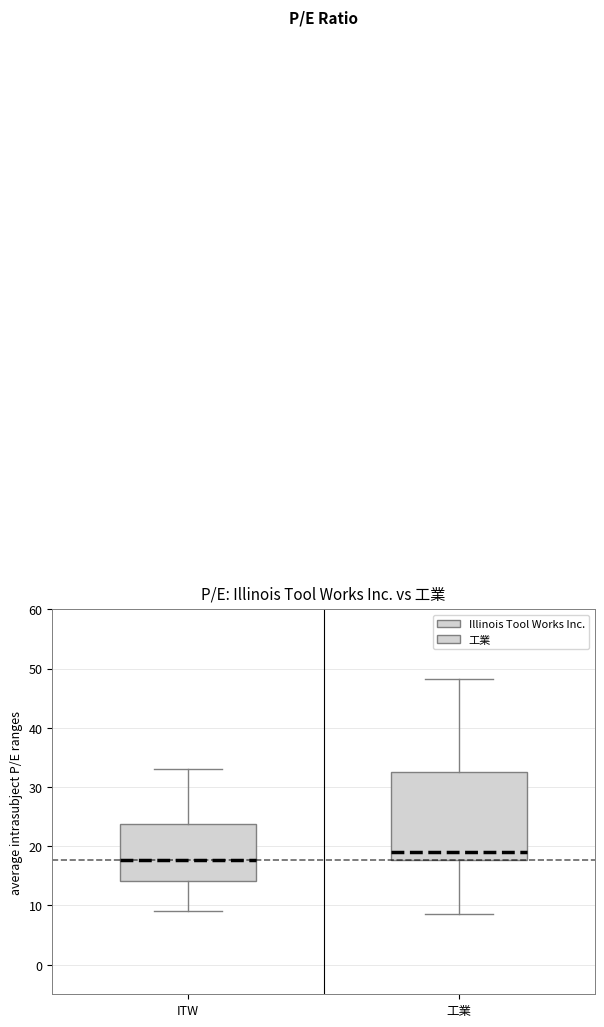

Reading left to right, transcribe this box plot: for each box, give where its median line is, the range the box spans, and where its two whiskers end, as read against the y-axis. The values are not printed on the chart, so give them approximately, as read against the axis.

ITW: median 18, box 14 to 24, whiskers 9 to 33
工業: median 19, box 18 to 33, whiskers 8 to 48